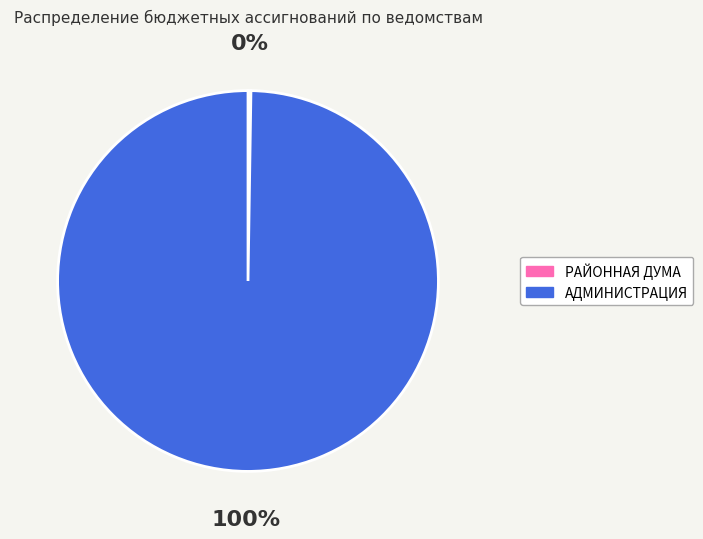

Which category accounts for the majority?

АДМИНИСТРАЦИЯ